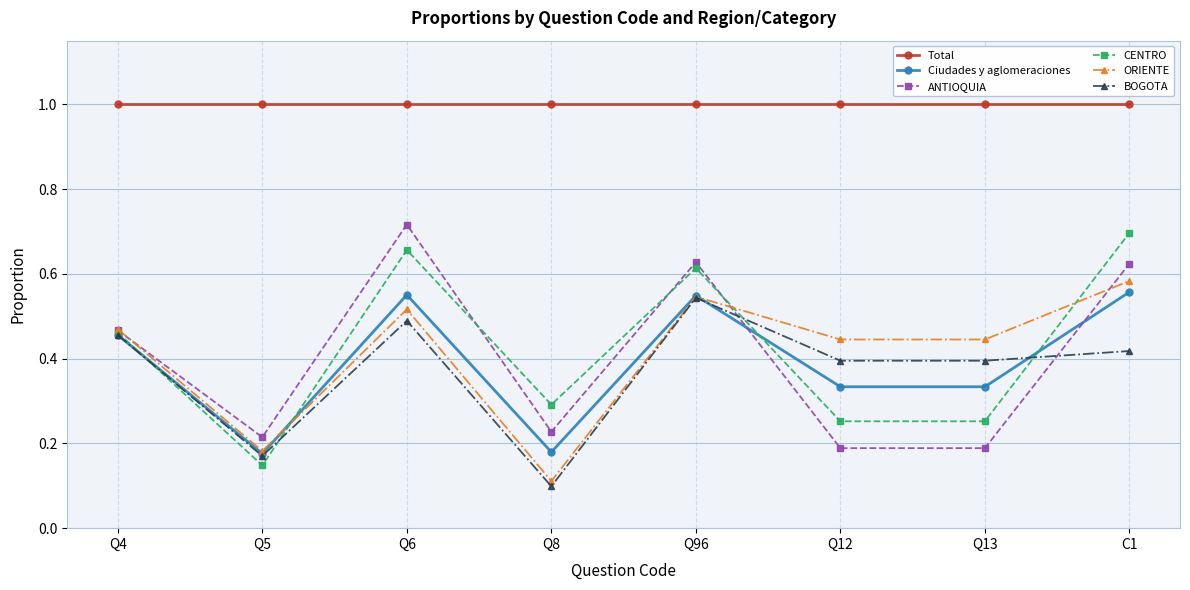

Where is ORIENTE nearest to the value 0?

Q8